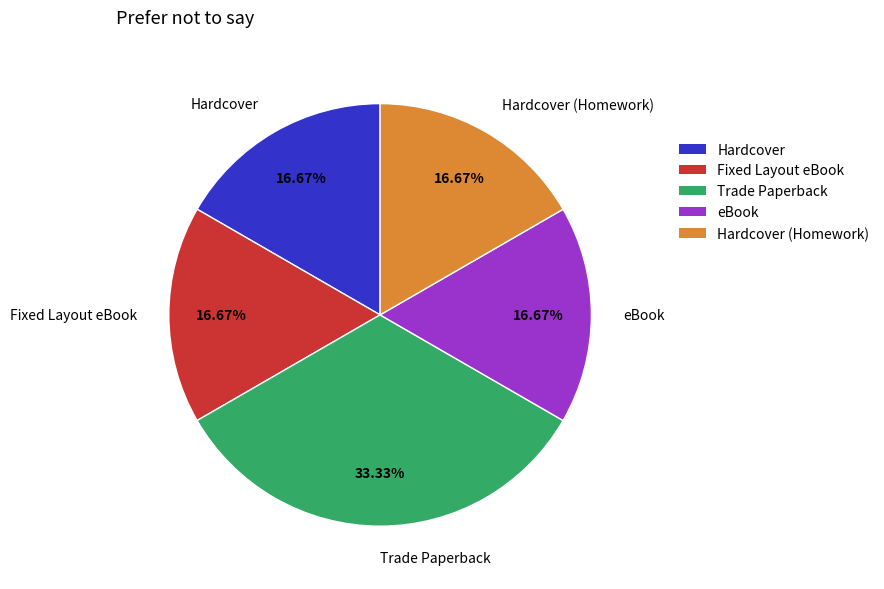

How many slices are in this pie chart?

5